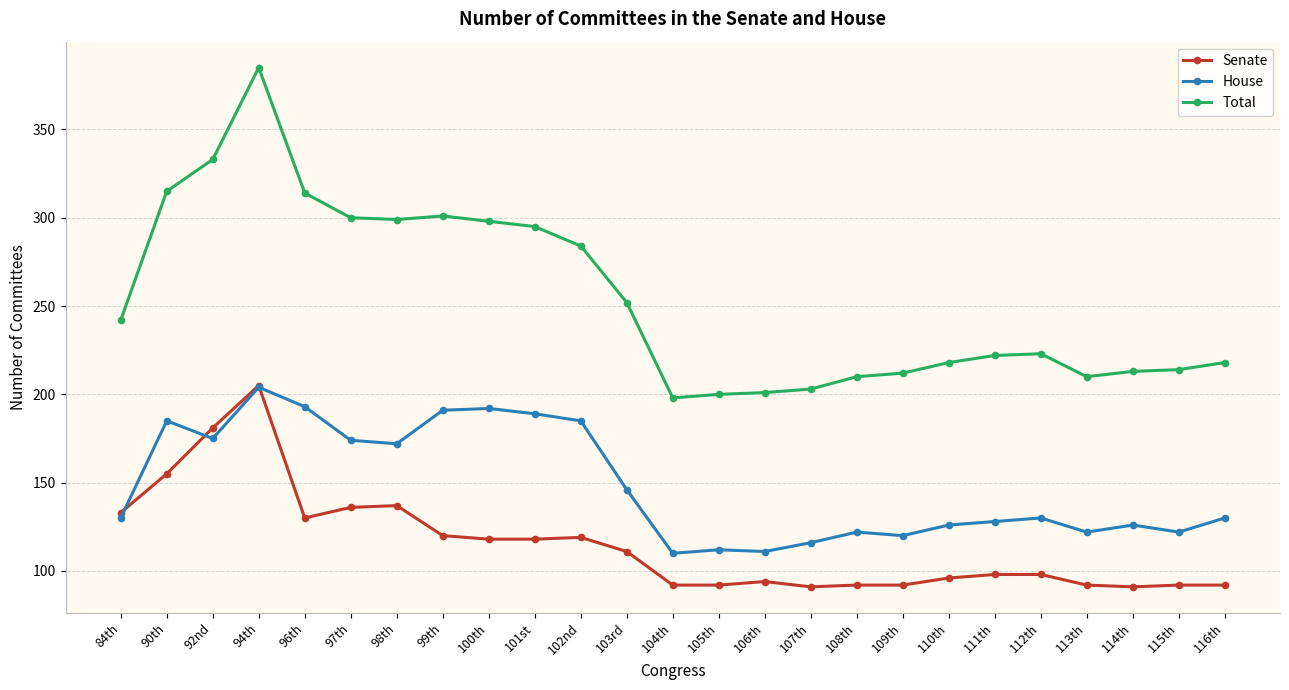

True or false: House and Senate cross at least once.

True